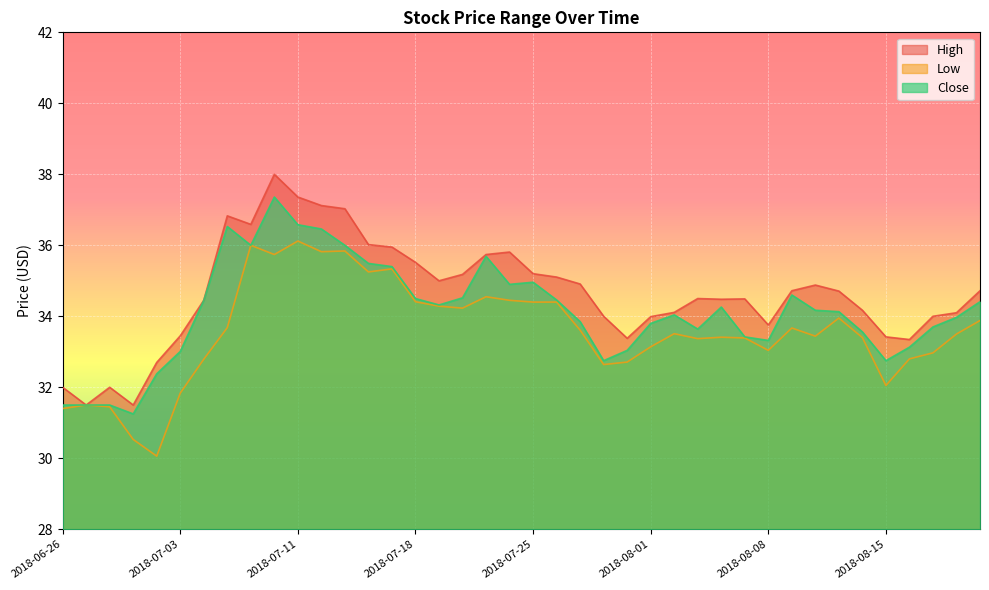

True or false: Low and High cross at least once.

False